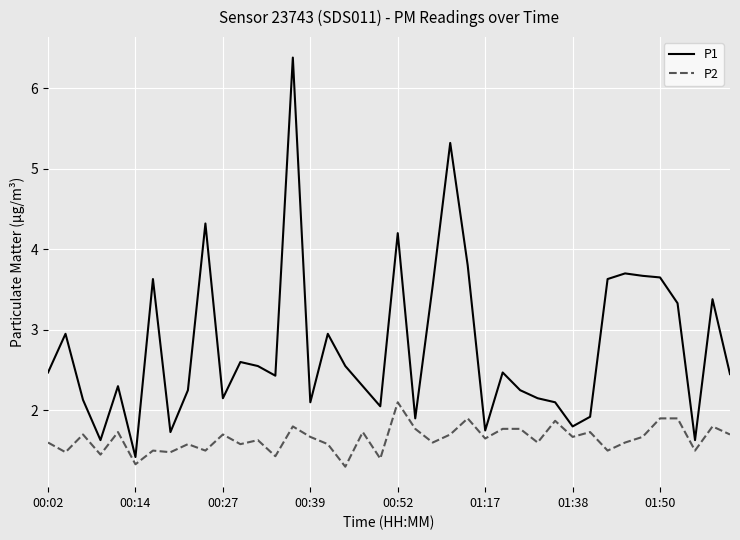

What is the difference between the maximum and minimum values in the P2 series?

0.8